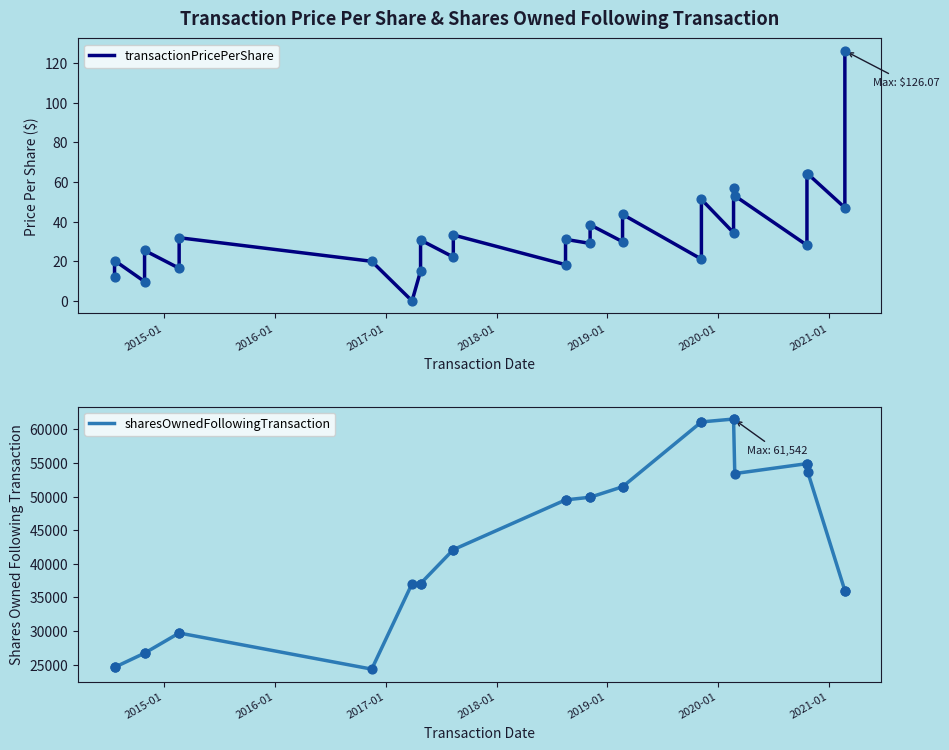

What are all the series names shown in the legend?

transactionPricePerShare, sharesOwnedFollowingTransaction